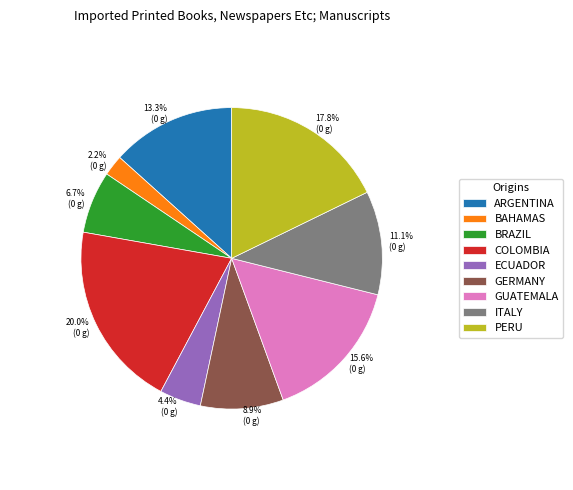

To the nearest percent, what is the average slice percentage?

11%